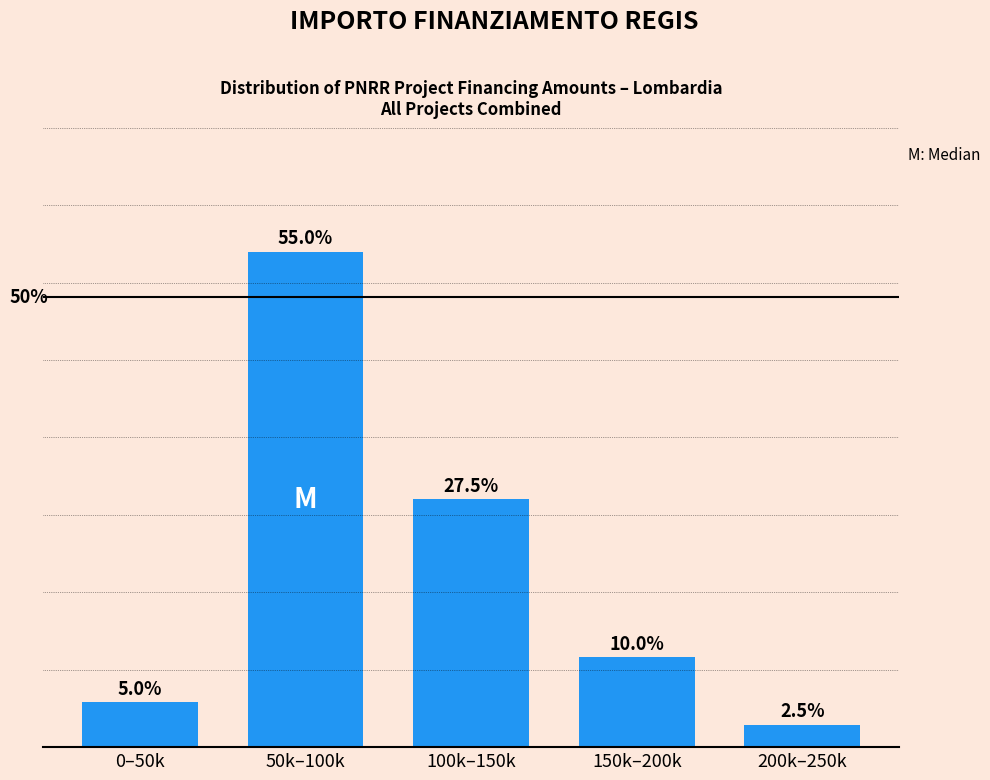

Which category has the highest value across all series?

50k–100k